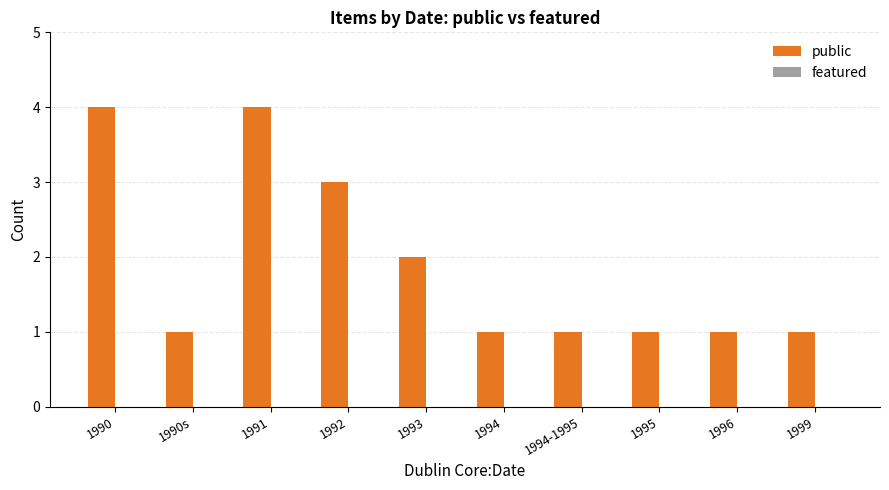

What is the maximum value shown in the chart?

4